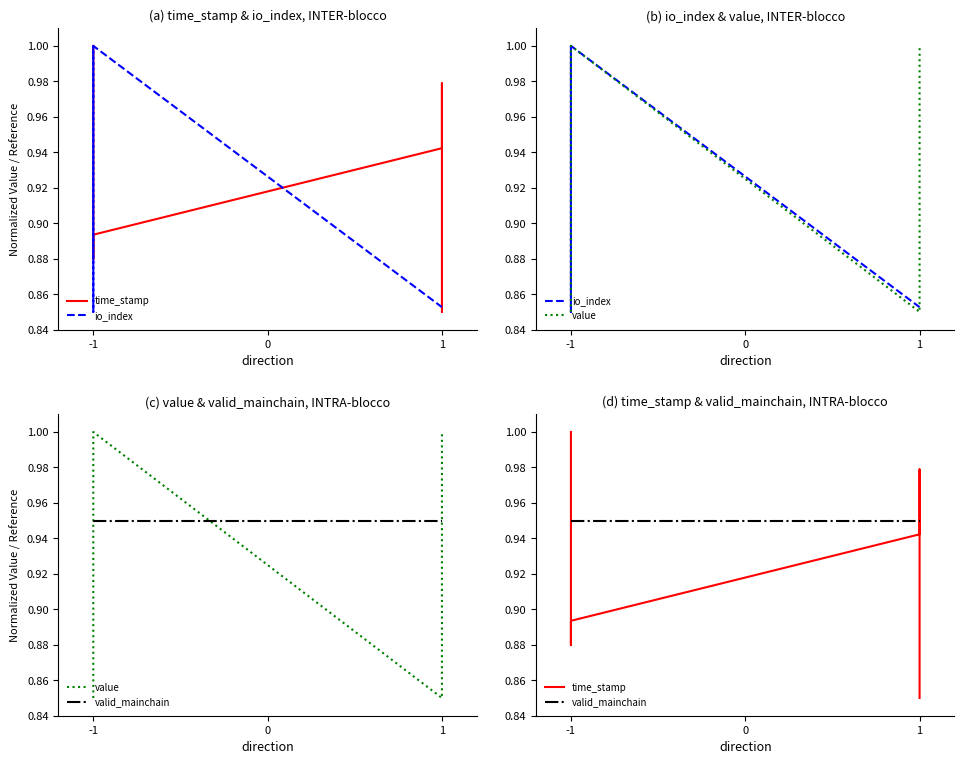

Which series has the largest range (max minus min)?

time_stamp